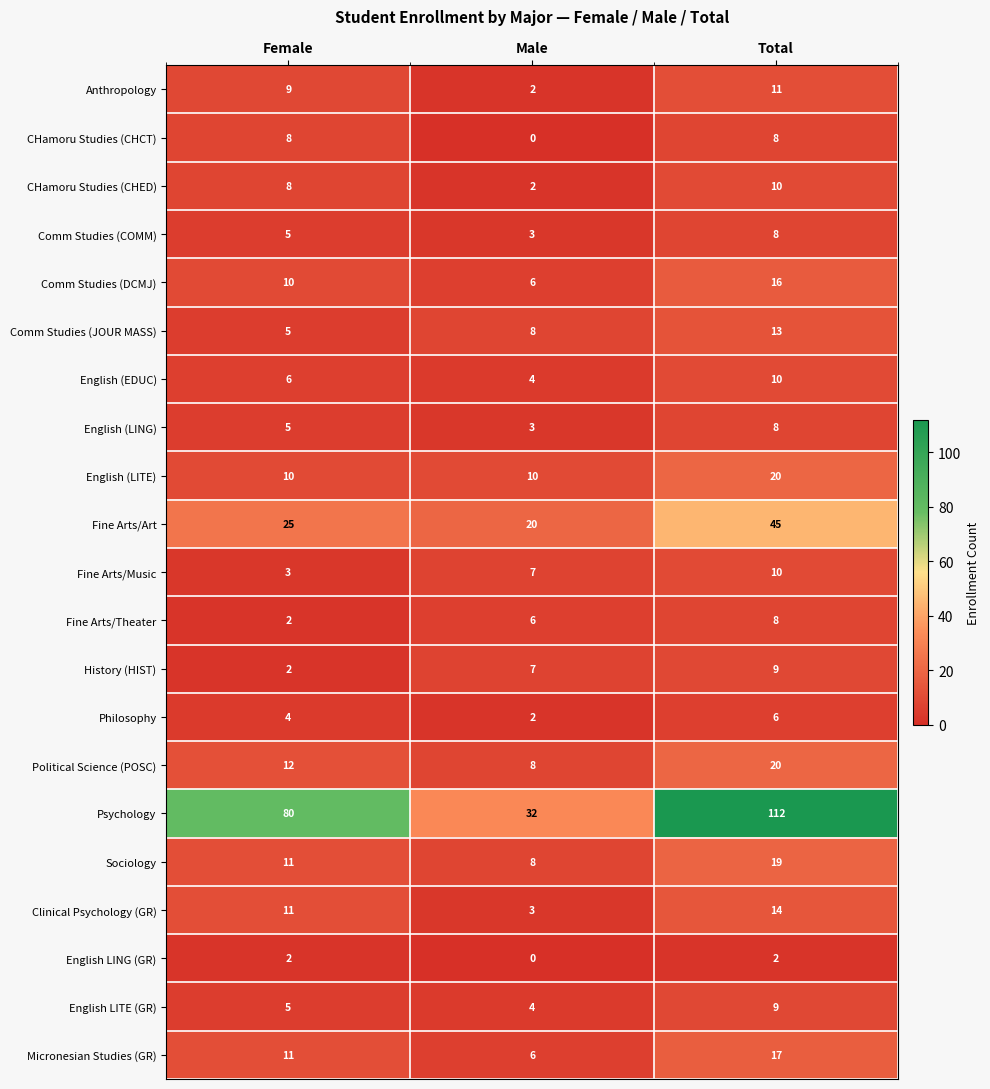

What is the approximate value of Comm Studies (DCMJ) at Female?

10